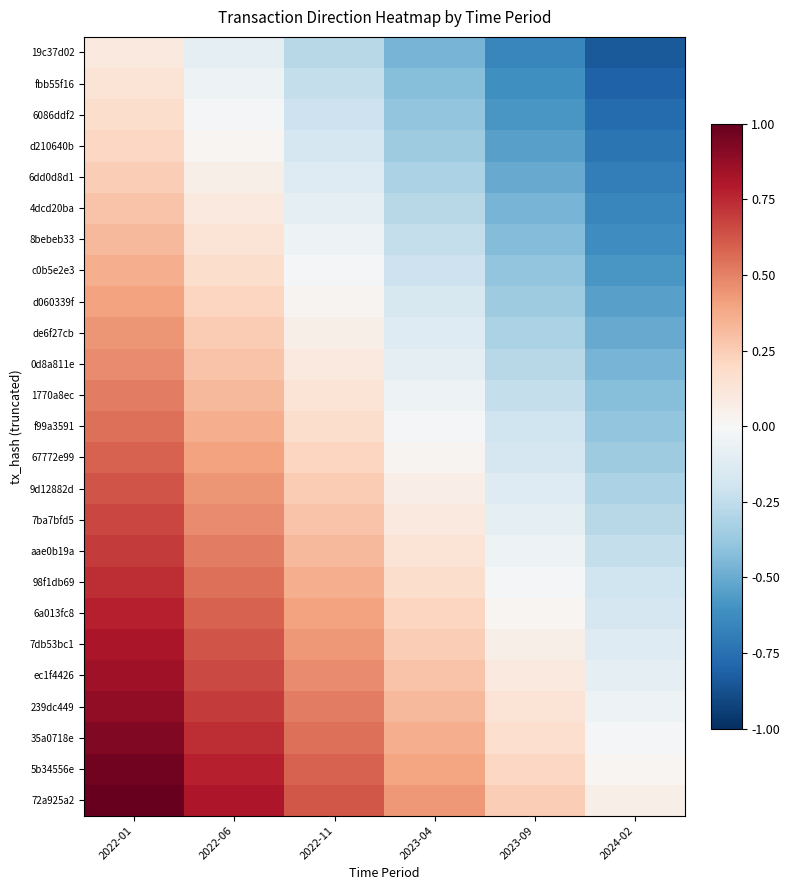

Which label corresponds to the largest value in the chart?

2022-01